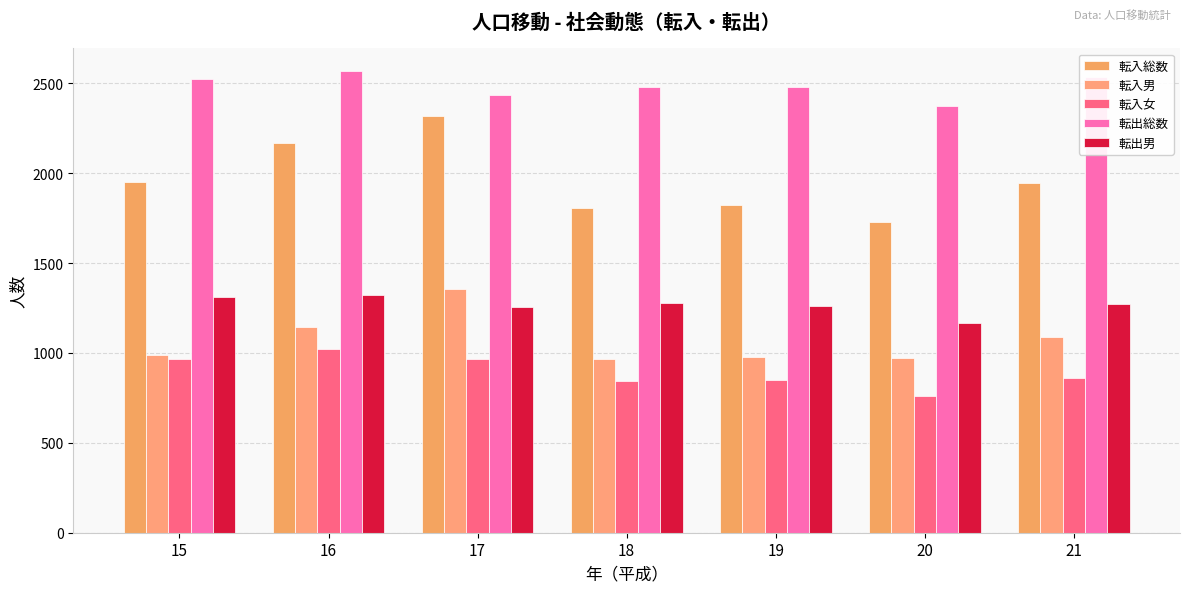

True or false: 転出男 has a value of 1280 at 18.

True